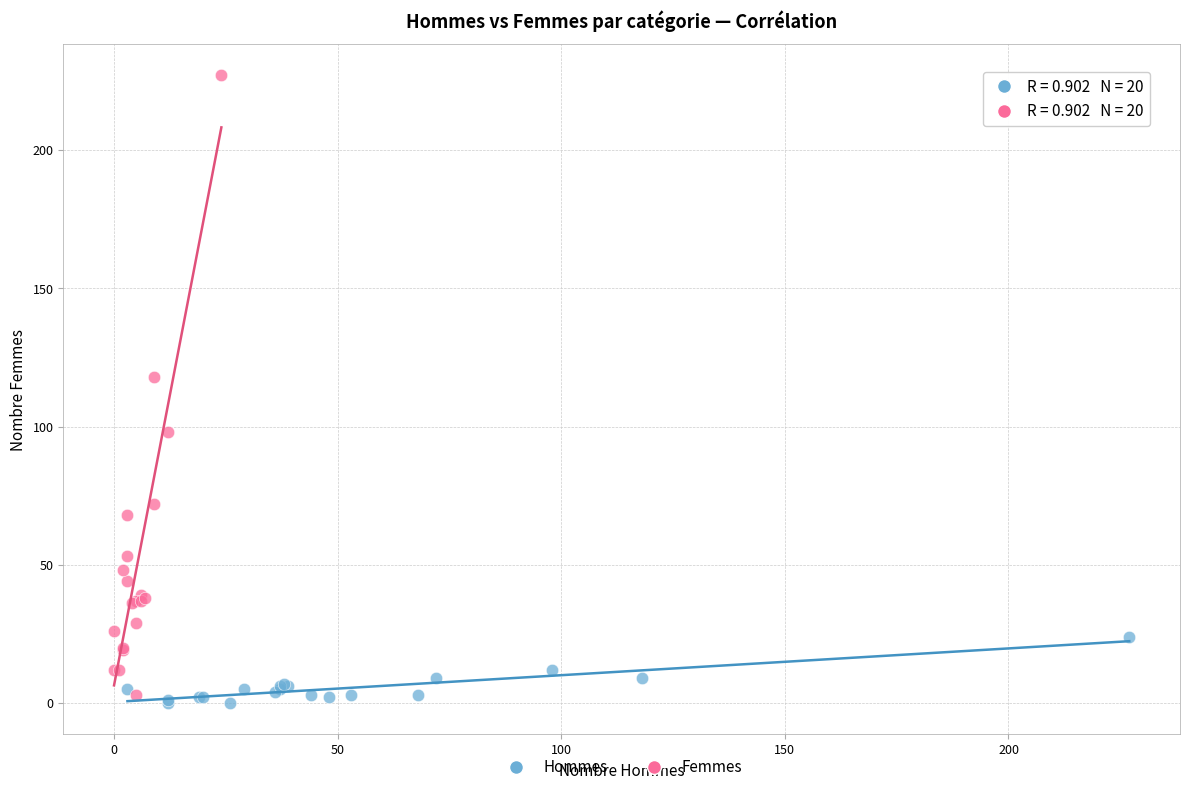

Which series contains the highest Y value?

Femmes